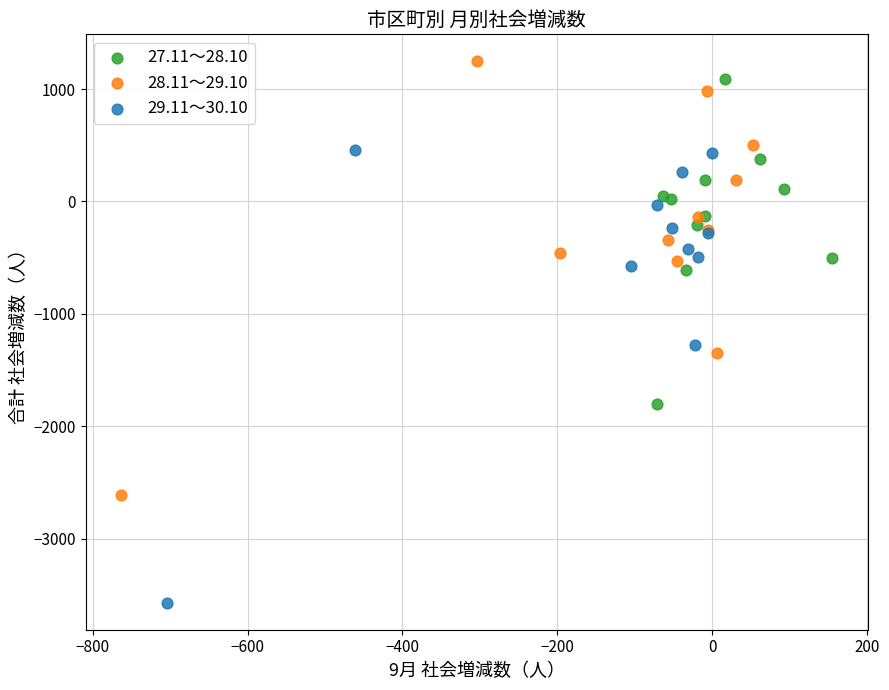

Which series has the widest spread of Y values?

29.11～30.10